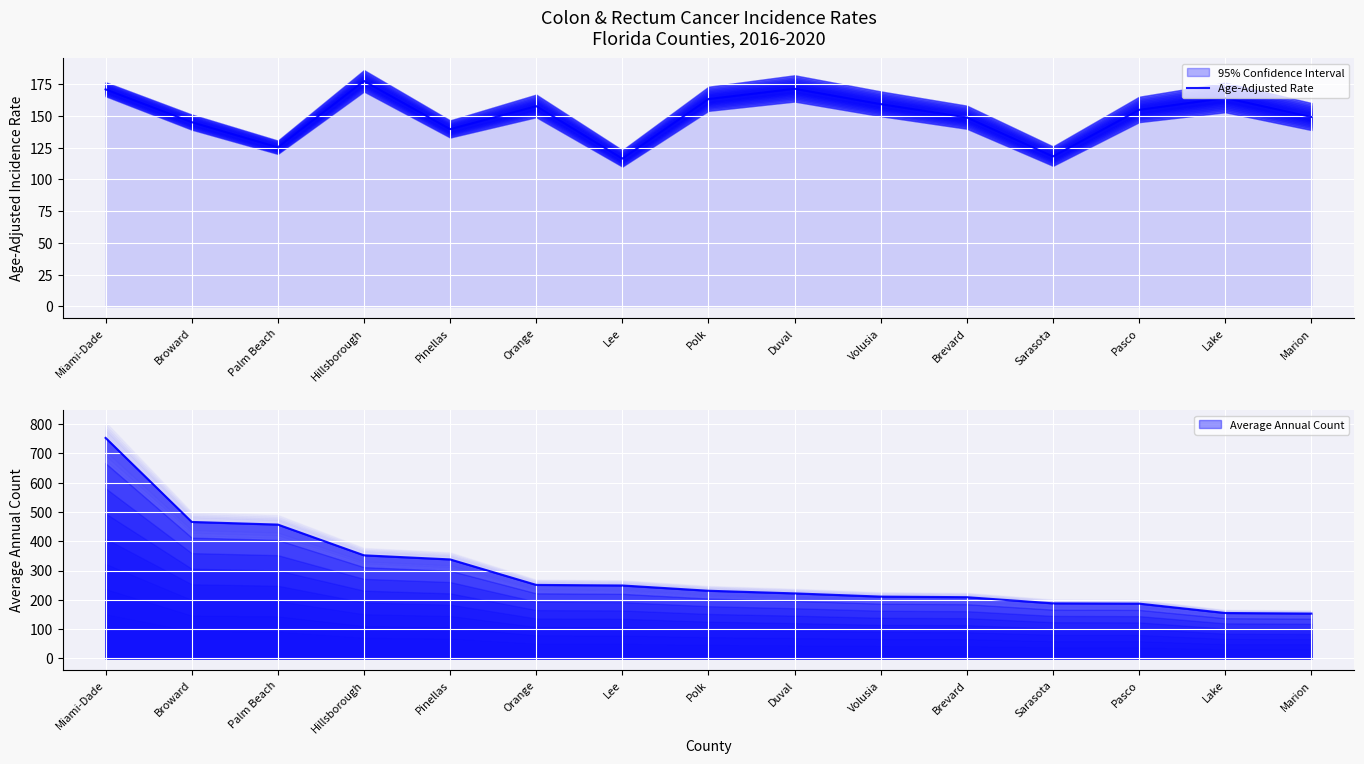

Reading left to right, what are all the values shown in this chart?

Miami-Dade=170.8	Broward=145.0	Palm Beach=125.2	Hillsborough=177.4	Pinellas=139.5	Orange=157.6	Lee=116.3	Polk=163.2	Duval=171.3	Volusia=159.2	Brevard=148.7	Sarasota=118.0	Pasco=154.7	Lake=164.1	Marion=149.1